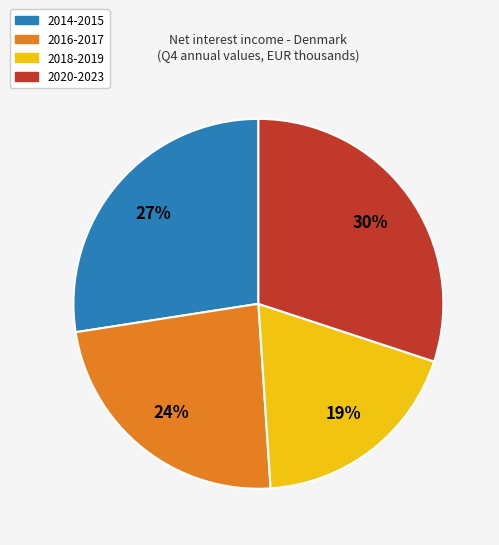

To the nearest percent, what is the difference between the largest and smallest slice percentages?

11%